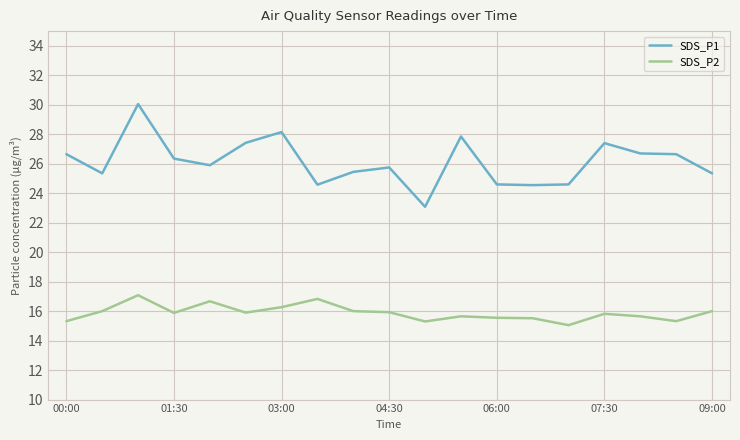

What is the maximum value for SDS_P1?

30.1